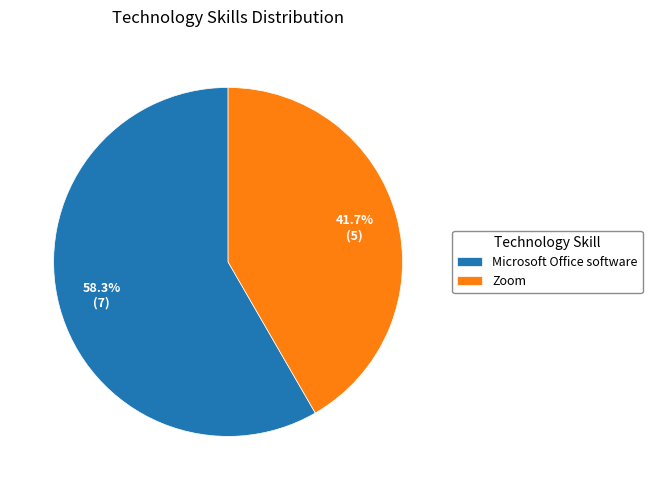

Is it true that Zoom is 42% of the pie?

True